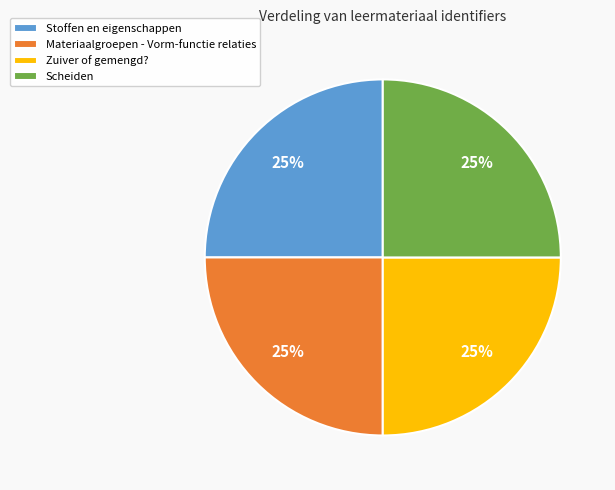

To the nearest percent, what portion does Scheiden represent?

25%